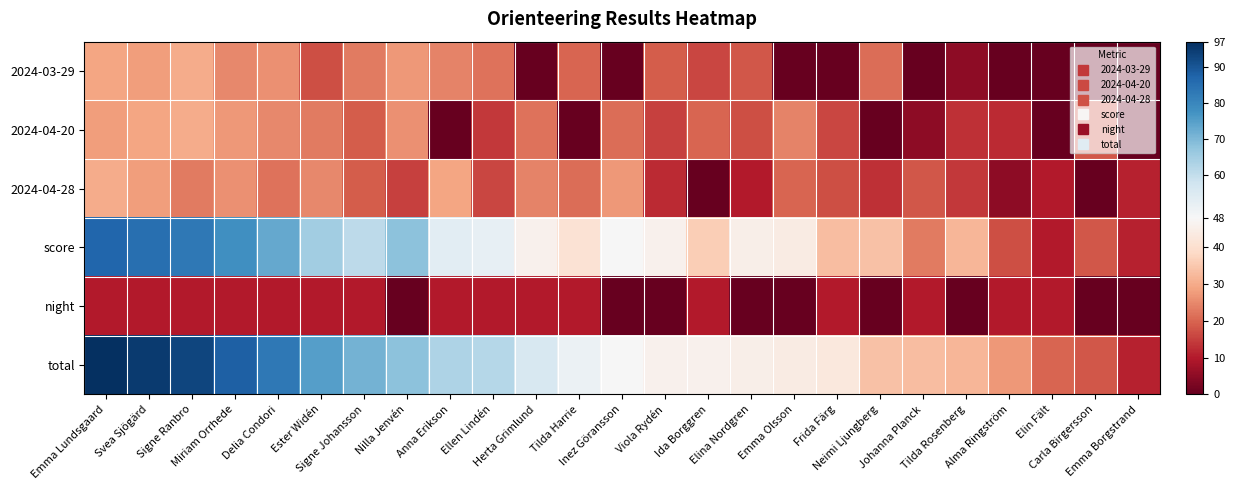

Reading right to left, extract all data points from this chart.

2024-03-29: Emma Borgstrand=0	Carla Birgersson=0	Elin Fält=0	Alma Ringström=0	Tilda Rosenberg=5	Johanna Planck=0	Neimi Ljungberg=21	Frida Färg=0	Emma Olsson=0	Elina Nordgren=18	Ida Borggren=16	Viola Rydén=19	Inez Göransson=0	Tilda Harrie=20	Herta Grimlund=0	Ellen Lindén=22	Anna Erikson=24	Nilla Jenvén=27	Signe Johansson=23	Ester Widén=17	Delia Condori=26	Miriam Orrhede=25	Signe Ranbro=30	Svea Sjögärd=28	Emma Lundsgaard=29
2024-04-20: Emma Borgstrand=0	Carla Birgersson=18	Elin Fält=0	Alma Ringström=12	Tilda Rosenberg=13	Johanna Planck=5	Neimi Ljungberg=0	Frida Färg=16	Emma Olsson=24	Elina Nordgren=17	Ida Borggren=20	Viola Rydén=15	Inez Göransson=21	Tilda Harrie=0	Herta Grimlund=22	Ellen Lindén=14	Anna Erikson=0	Nilla Jenvén=26	Signe Johansson=19	Ester Widén=23	Delia Condori=25	Miriam Orrhede=27	Signe Ranbro=30	Svea Sjögärd=29	Emma Lundsgaard=28
2024-04-28: Emma Borgstrand=11	Carla Birgersson=0	Elin Fält=10	Alma Ringström=5	Tilda Rosenberg=14	Johanna Planck=18	Neimi Ljungberg=13	Frida Färg=17	Emma Olsson=20	Elina Nordgren=10	Ida Borggren=0	Viola Rydén=12	Inez Göransson=27	Tilda Harrie=21	Herta Grimlund=24	Ellen Lindén=16	Anna Erikson=29	Nilla Jenvén=15	Signe Johansson=19	Ester Widén=25	Delia Condori=22	Miriam Orrhede=26	Signe Ranbro=23	Svea Sjögärd=28	Emma Lundsgaard=30
score: Emma Borgstrand=11	Carla Birgersson=18	Elin Fält=10	Alma Ringström=17	Tilda Rosenberg=32	Johanna Planck=23	Neimi Ljungberg=34	Frida Färg=33	Emma Olsson=44	Elina Nordgren=45	Ida Borggren=36	Viola Rydén=46	Inez Göransson=48	Tilda Harrie=41	Herta Grimlund=46	Ellen Lindén=52	Anna Erikson=53	Nilla Jenvén=68	Signe Johansson=61	Ester Widén=65	Delia Condori=73	Miriam Orrhede=78	Signe Ranbro=83	Svea Sjögärd=85	Emma Lundsgaard=87
night: Emma Borgstrand=0	Carla Birgersson=0	Elin Fält=10	Alma Ringström=10	Tilda Rosenberg=0	Johanna Planck=10	Neimi Ljungberg=0	Frida Färg=10	Emma Olsson=0	Elina Nordgren=0	Ida Borggren=10	Viola Rydén=0	Inez Göransson=0	Tilda Harrie=10	Herta Grimlund=10	Ellen Lindén=10	Anna Erikson=10	Nilla Jenvén=0	Signe Johansson=10	Ester Widén=10	Delia Condori=10	Miriam Orrhede=10	Signe Ranbro=10	Svea Sjögärd=10	Emma Lundsgaard=10
total: Emma Borgstrand=11	Carla Birgersson=18	Elin Fält=20	Alma Ringström=27	Tilda Rosenberg=32	Johanna Planck=33	Neimi Ljungberg=34	Frida Färg=43	Emma Olsson=44	Elina Nordgren=45	Ida Borggren=46	Viola Rydén=46	Inez Göransson=48	Tilda Harrie=51	Herta Grimlund=56	Ellen Lindén=62	Anna Erikson=63	Nilla Jenvén=68	Signe Johansson=71	Ester Widén=75	Delia Condori=83	Miriam Orrhede=88	Signe Ranbro=93	Svea Sjögärd=95	Emma Lundsgaard=97